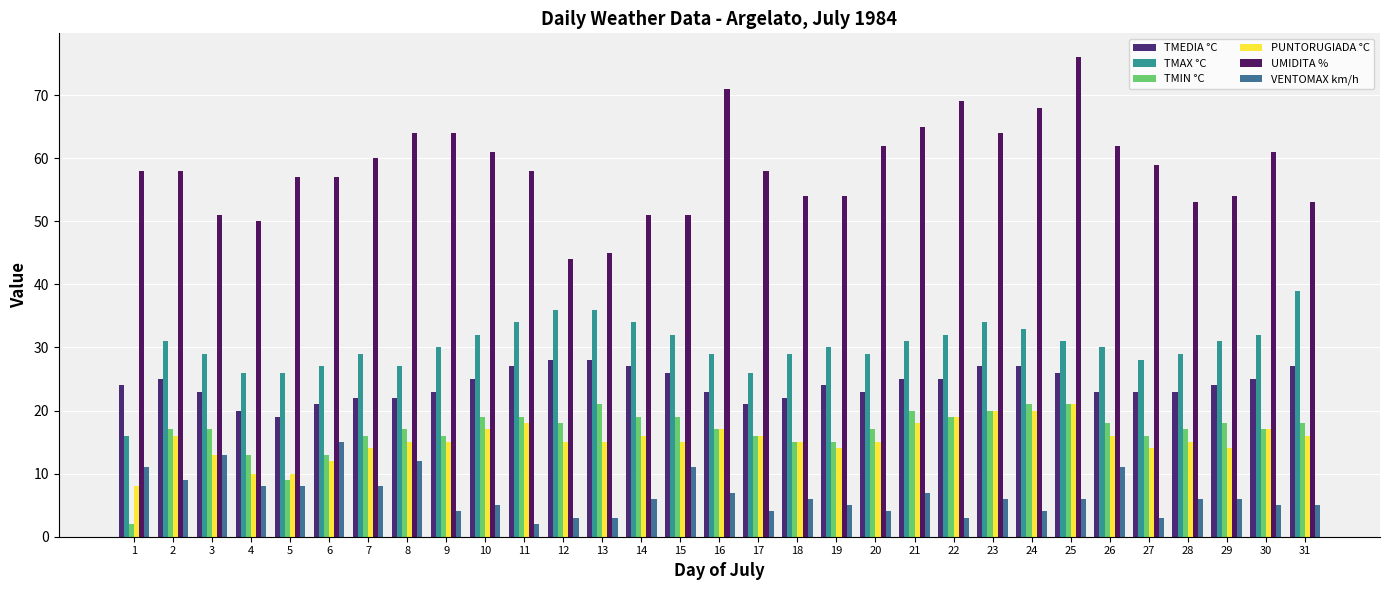

What are all the series names shown in the legend?

TMEDIA °C, TMAX °C, TMIN °C, PUNTORUGIADA °C, UMIDITA %, VENTOMAX km/h